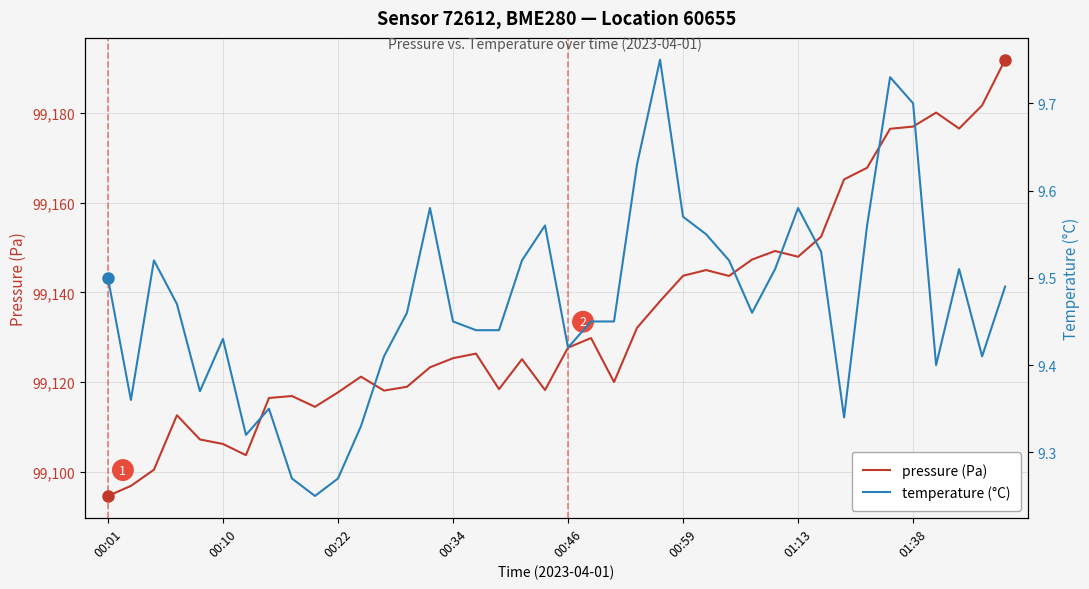

What is the highest value of the pressure (Pa) series?

99191.9